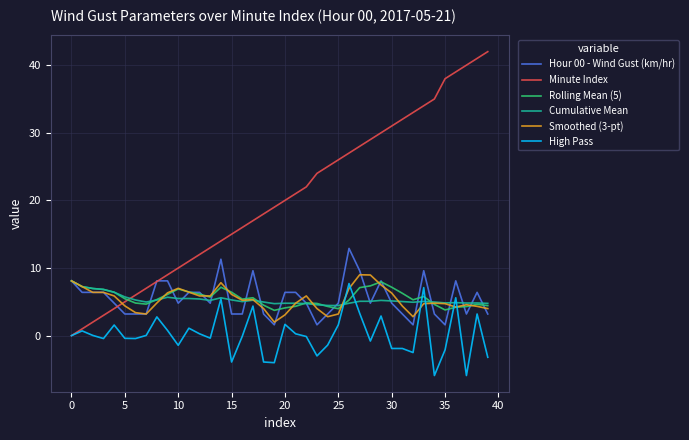

What is the minimum value for Smoothed (3-pt)?

2.0